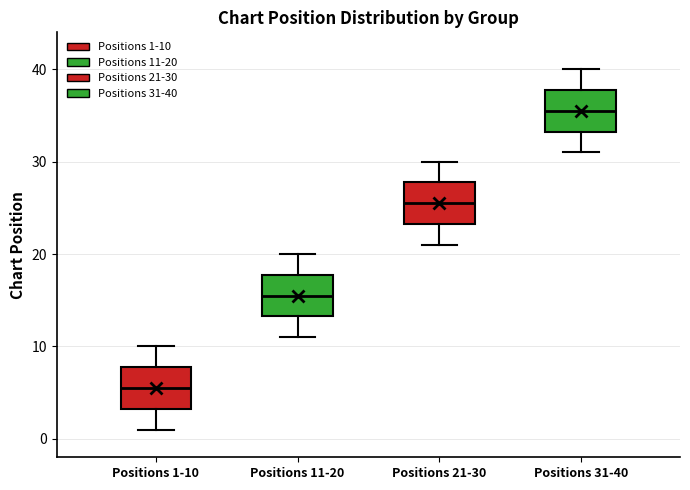

Reading left to right, transcribe this box plot: for each box, give where its median line is, the range the box spans, and where its two whiskers end, as read against the y-axis. The values are not printed on the chart, so give them approximately, as read against the axis.

Positions 1-10: median 6, box 3 to 8, whiskers 1 to 10
Positions 11-20: median 16, box 13 to 18, whiskers 11 to 20
Positions 21-30: median 26, box 23 to 28, whiskers 21 to 30
Positions 31-40: median 36, box 33 to 38, whiskers 31 to 40